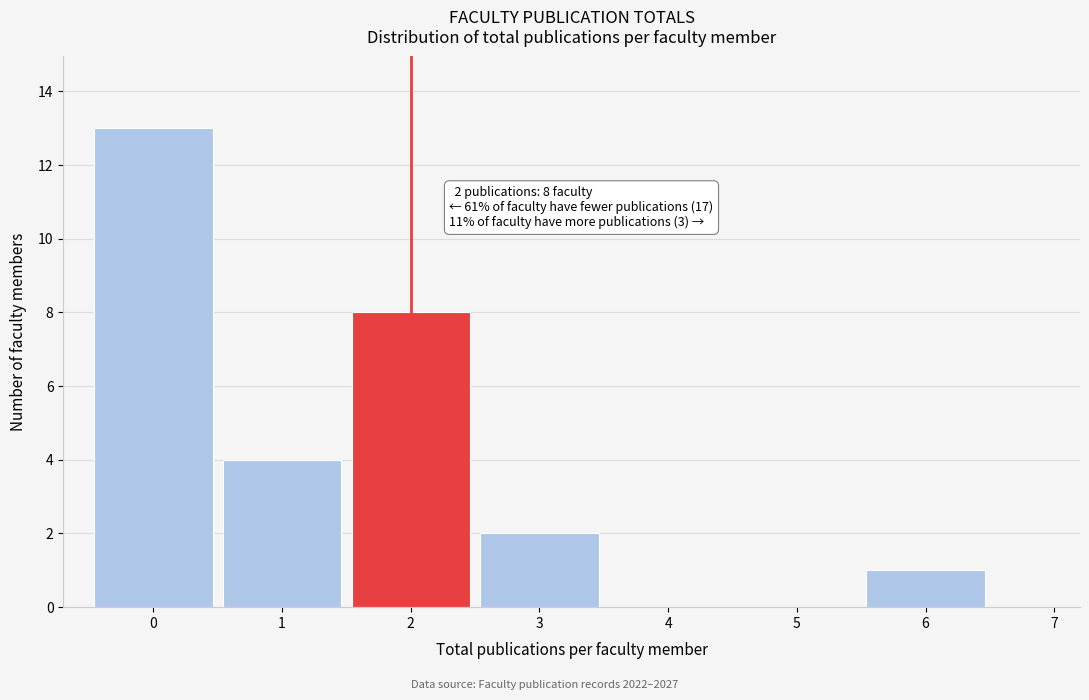

Over which range of the x-axis is the bar tallest?

-0.5 to 0.5